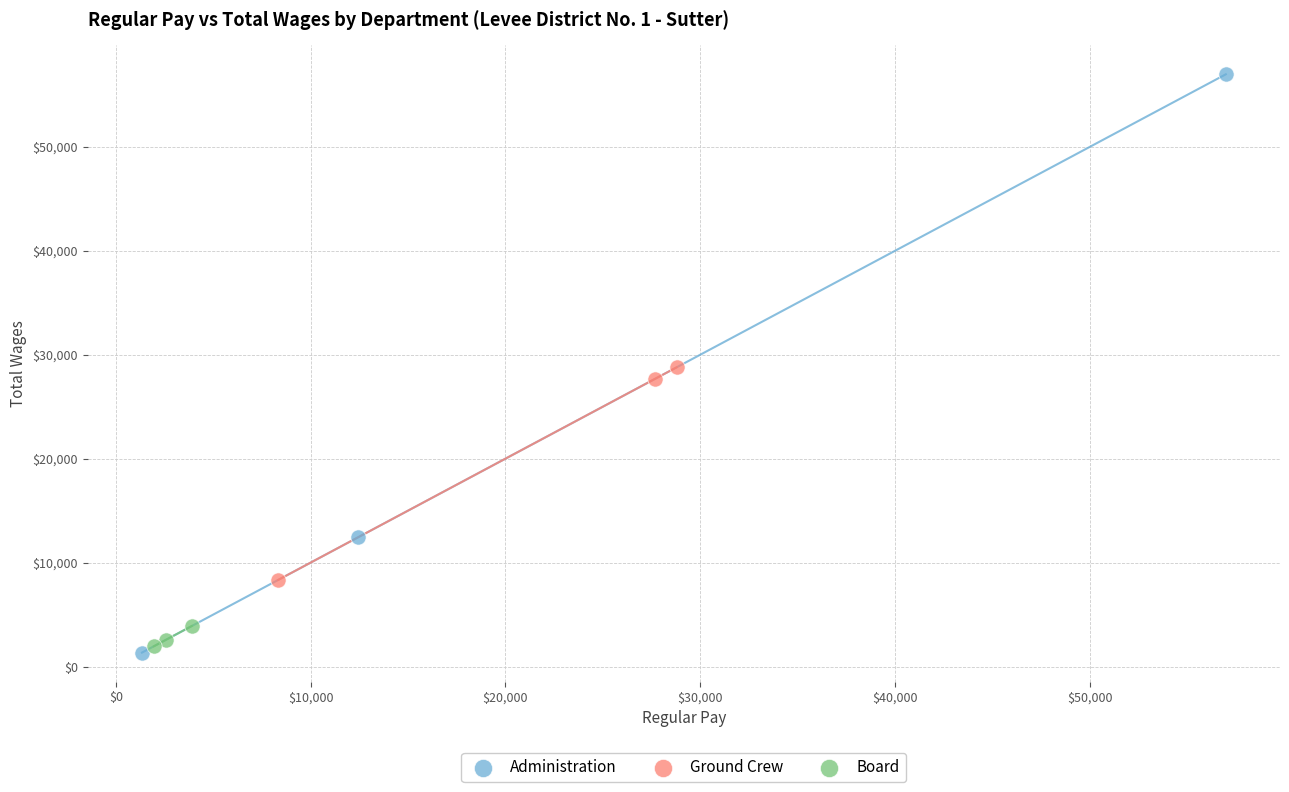

Which series has the largest Y range (max minus min)?

Administration